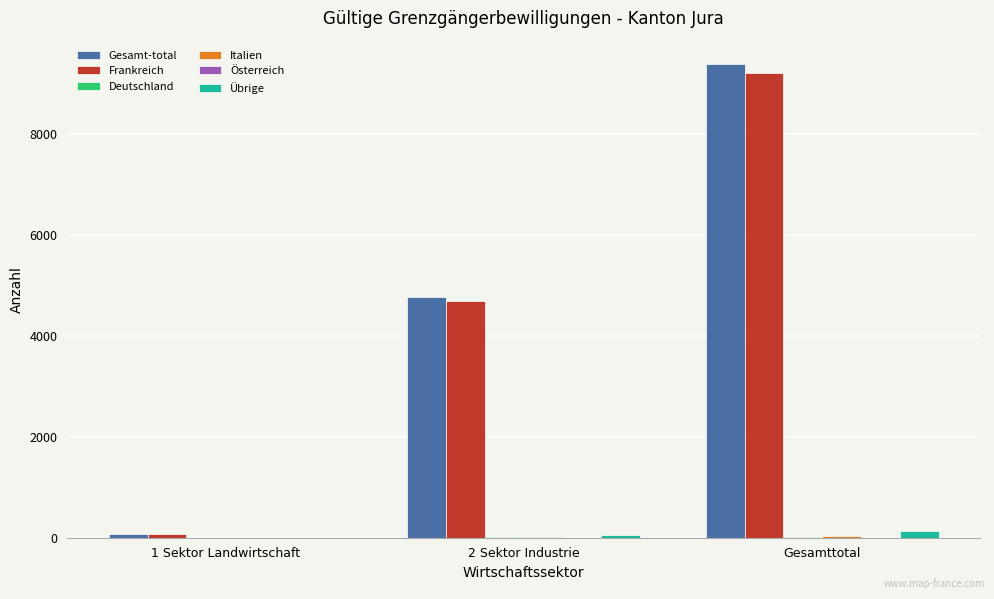

Which series has the largest total across all categories?

Gesamt-total